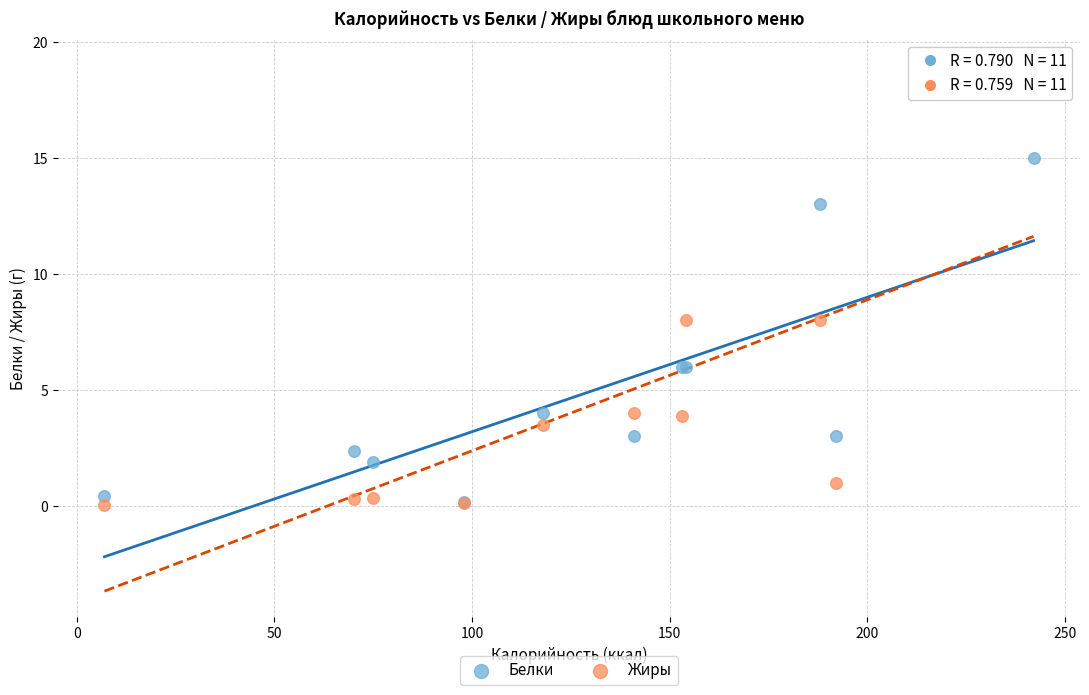

What are all the series names shown in the legend?

Белки, Жиры